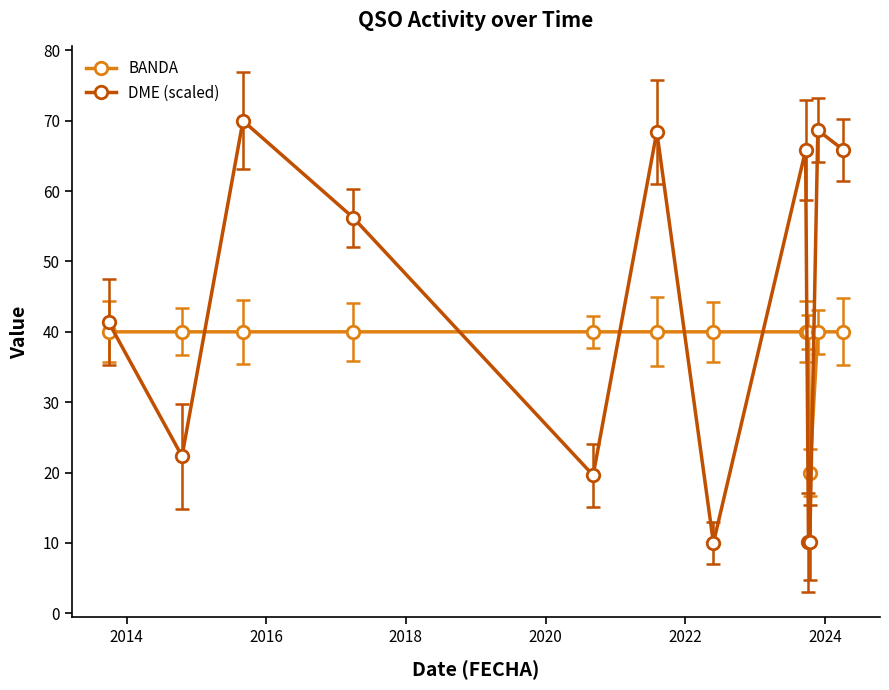

What is the difference between the maximum and minimum values in the DME (scaled) series?

60.0